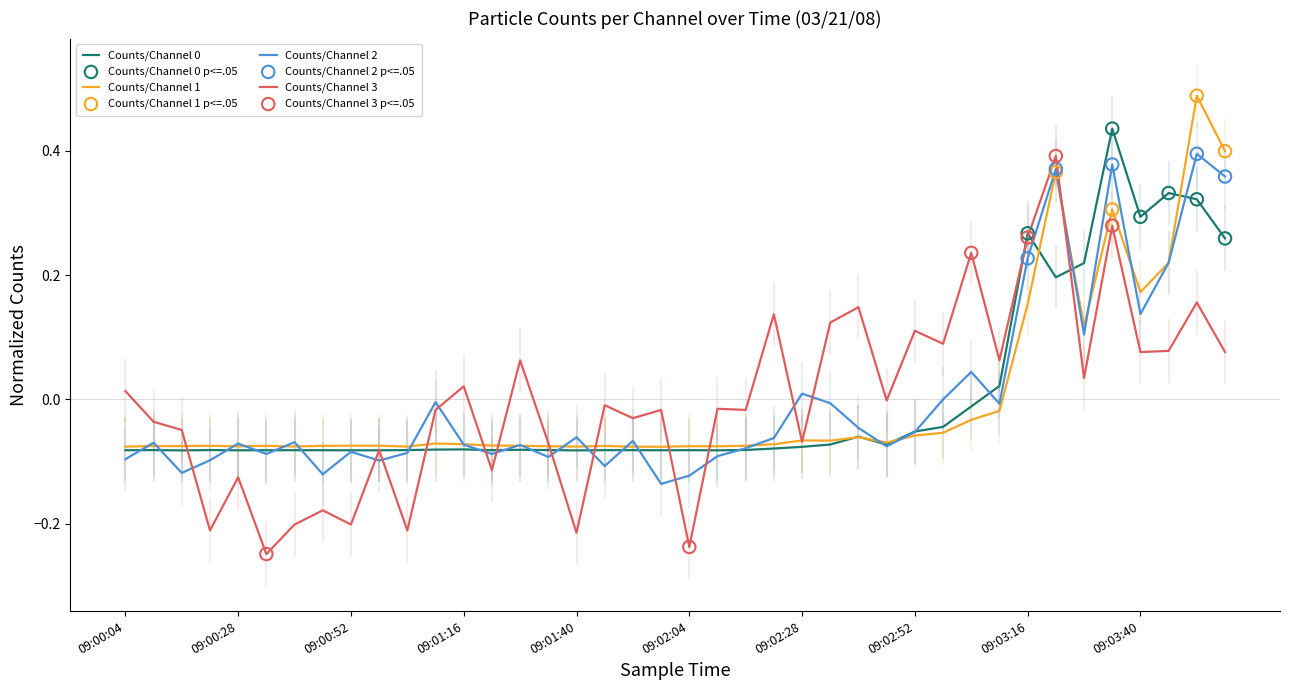

Which series has the largest range (max minus min)?

Counts/Channel 3